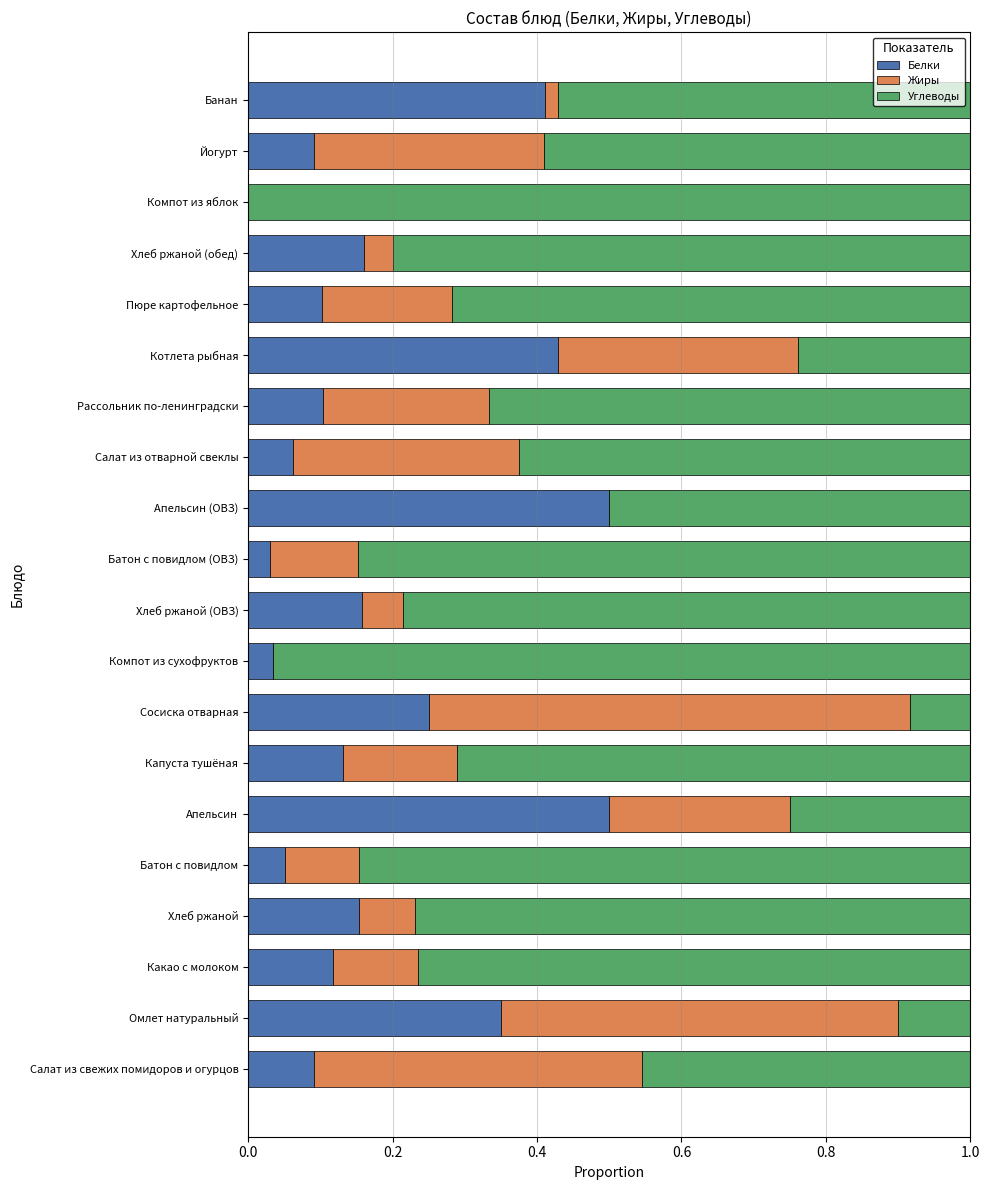

True or false: Белки has a value of 0.1 at Сосиска отварная.

False